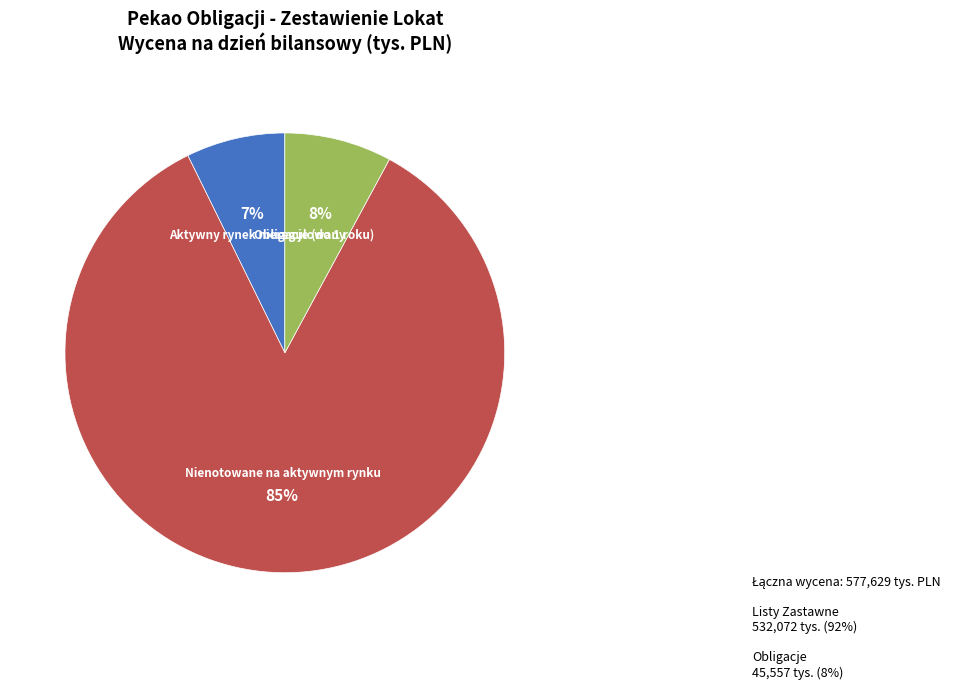

How many segments does this pie chart have?

3